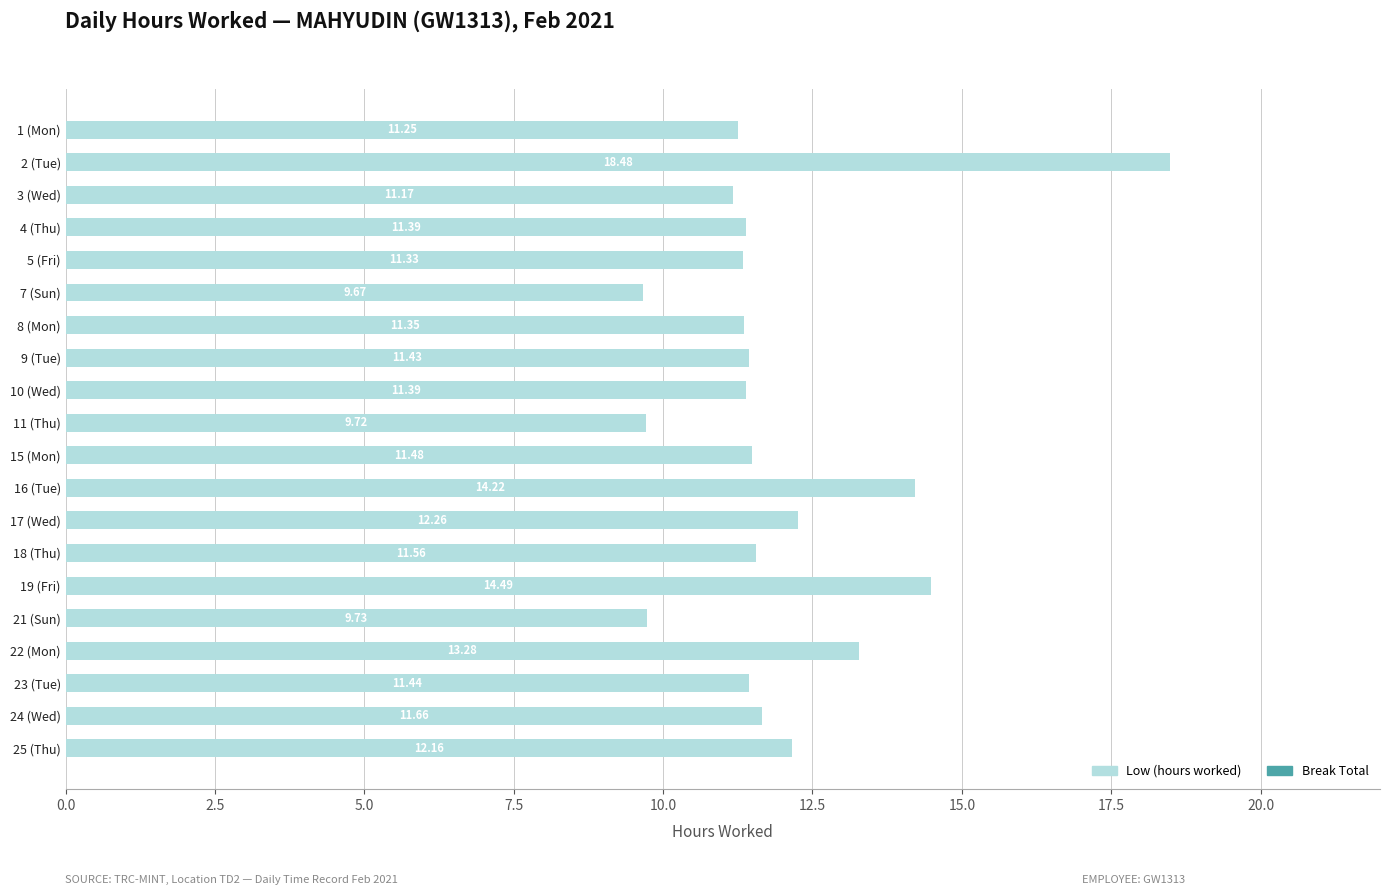

What is the ratio of the value at 10 (Wed) to the value at 11 (Thu)?

1.2